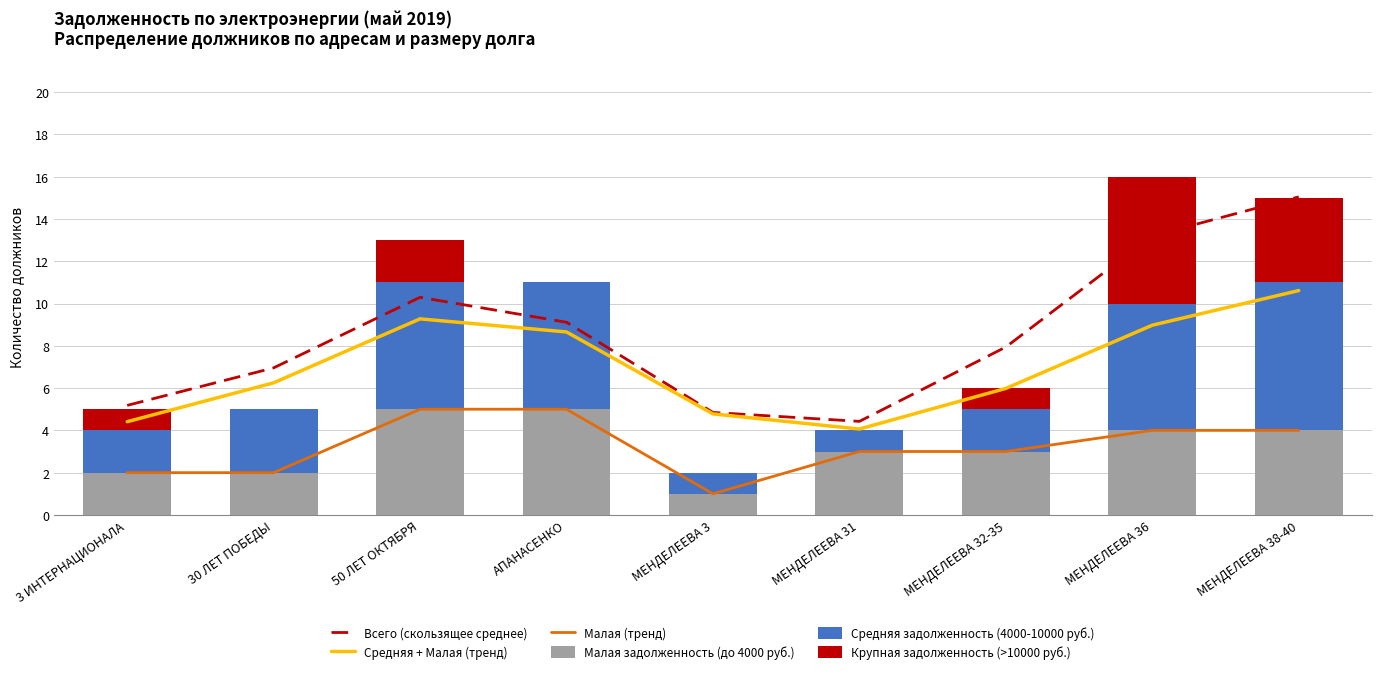

The value of Малая (тренд) at АПАНАСЕНКО is 5.0. True or false?

True